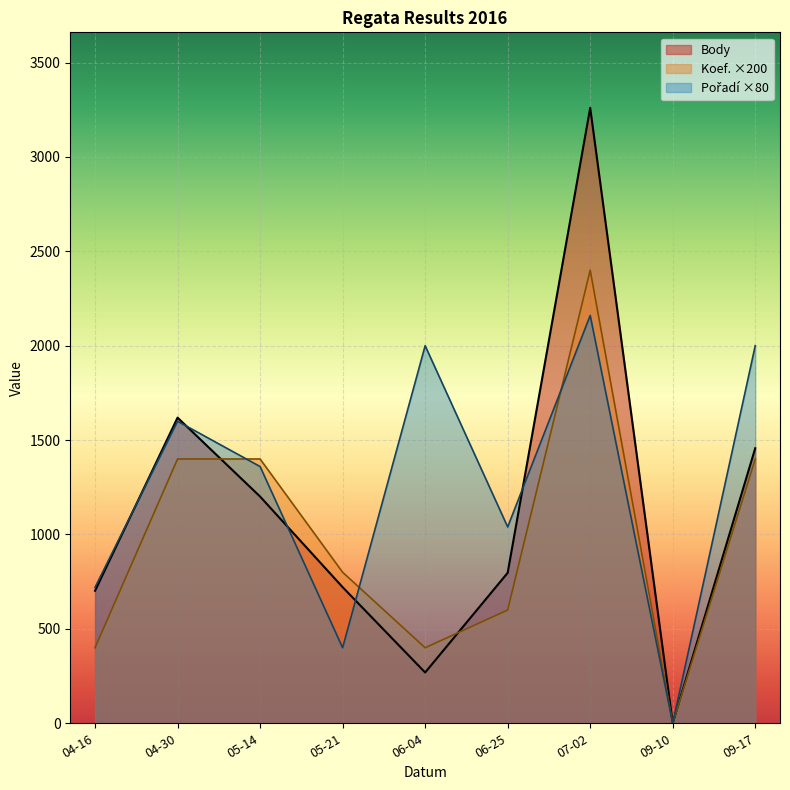

The value of Body at 04-30 is 1619. True or false?

True